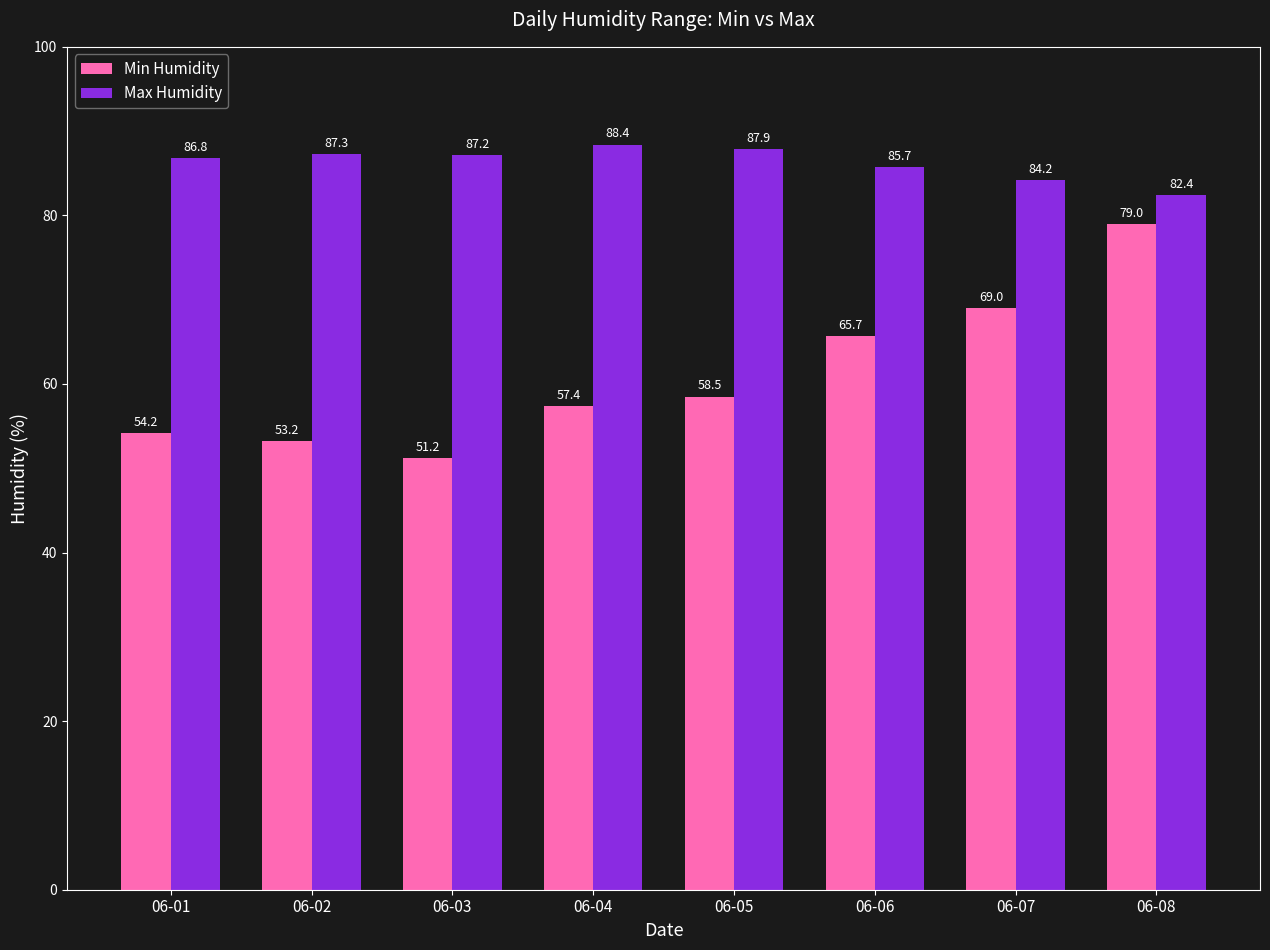

What is the value of the Min Humidity bar at the 3rd from the left?

51.2